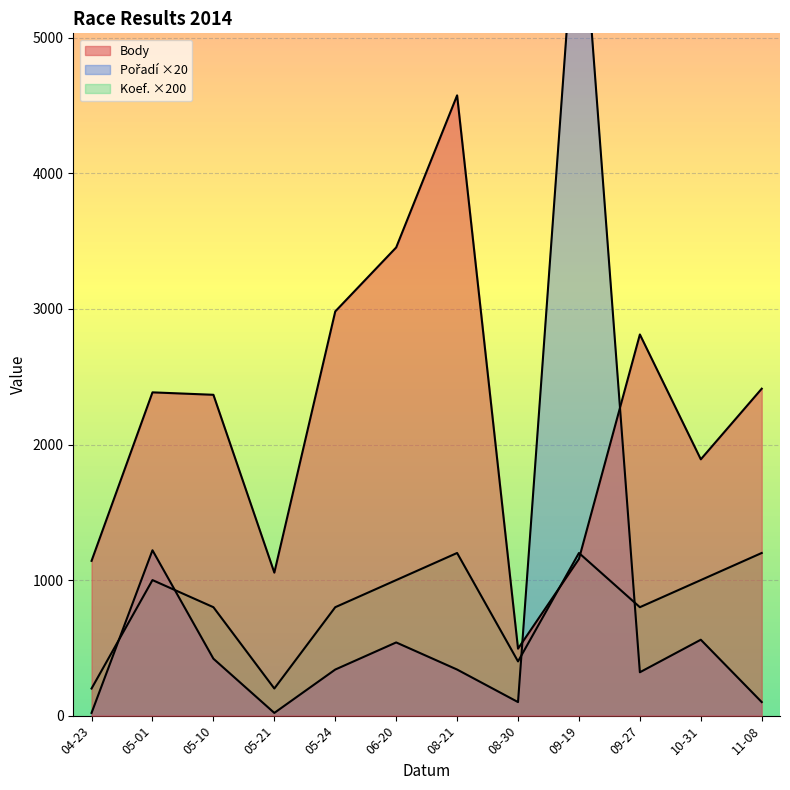

What is the maximum value for Koef.?

1200